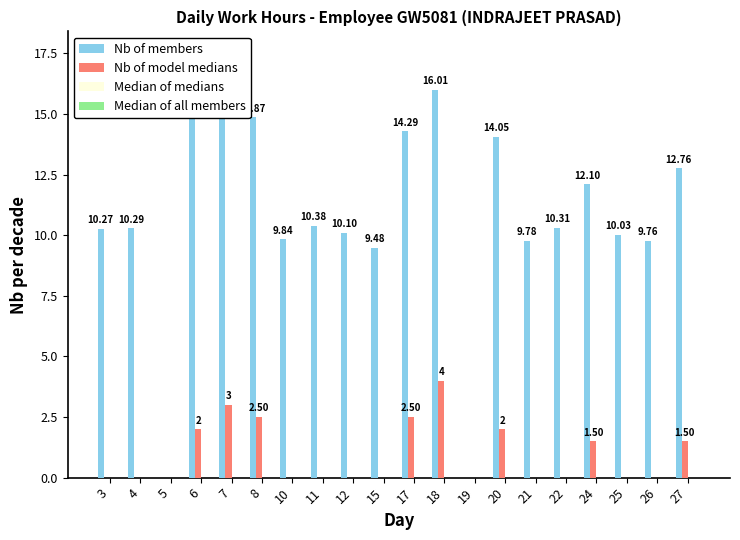

Is the value of Nb of model medians at 7 greater than the value of Nb of members at 4?

No